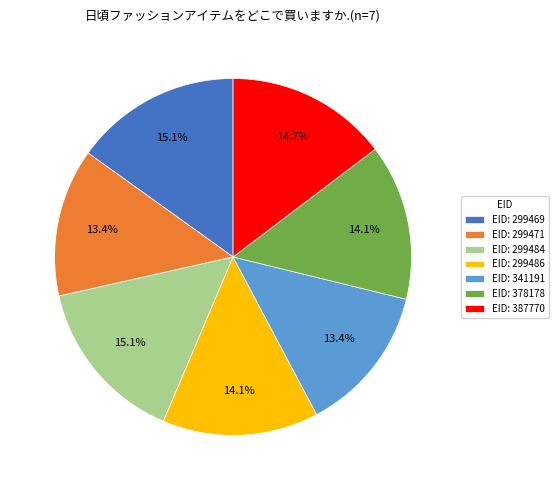

How much of the chart is everything except EID: 299469?

84.9%